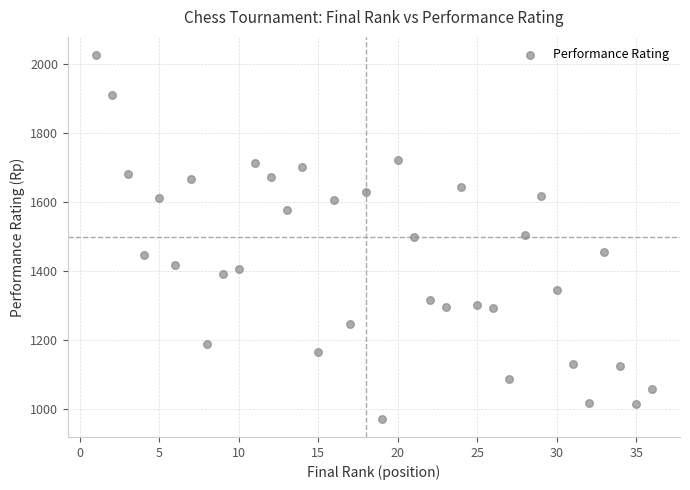

What is the range of X values (max minus min)?

35